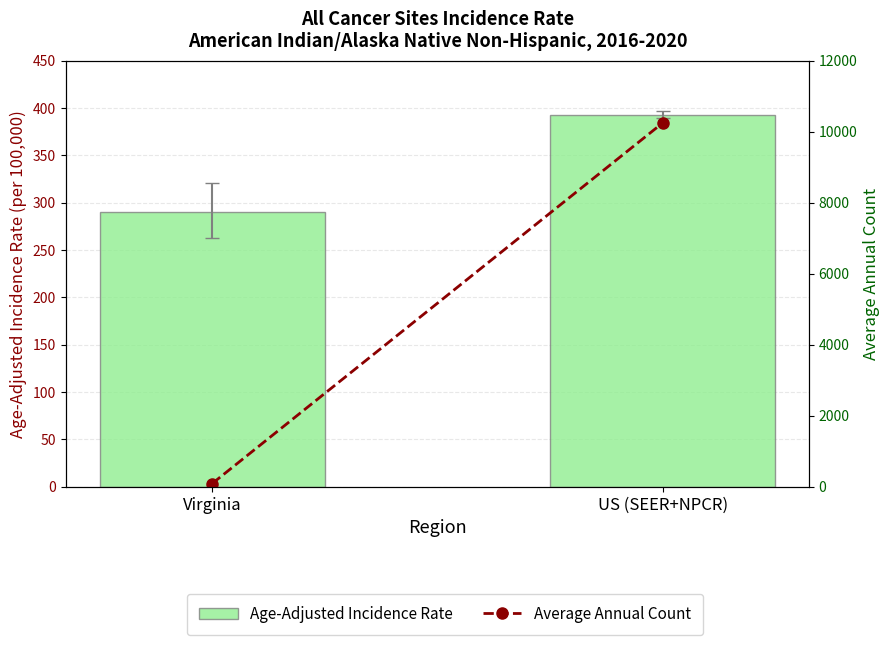

The value of Average Annual Count at Virginia is 86.0. True or false?

True